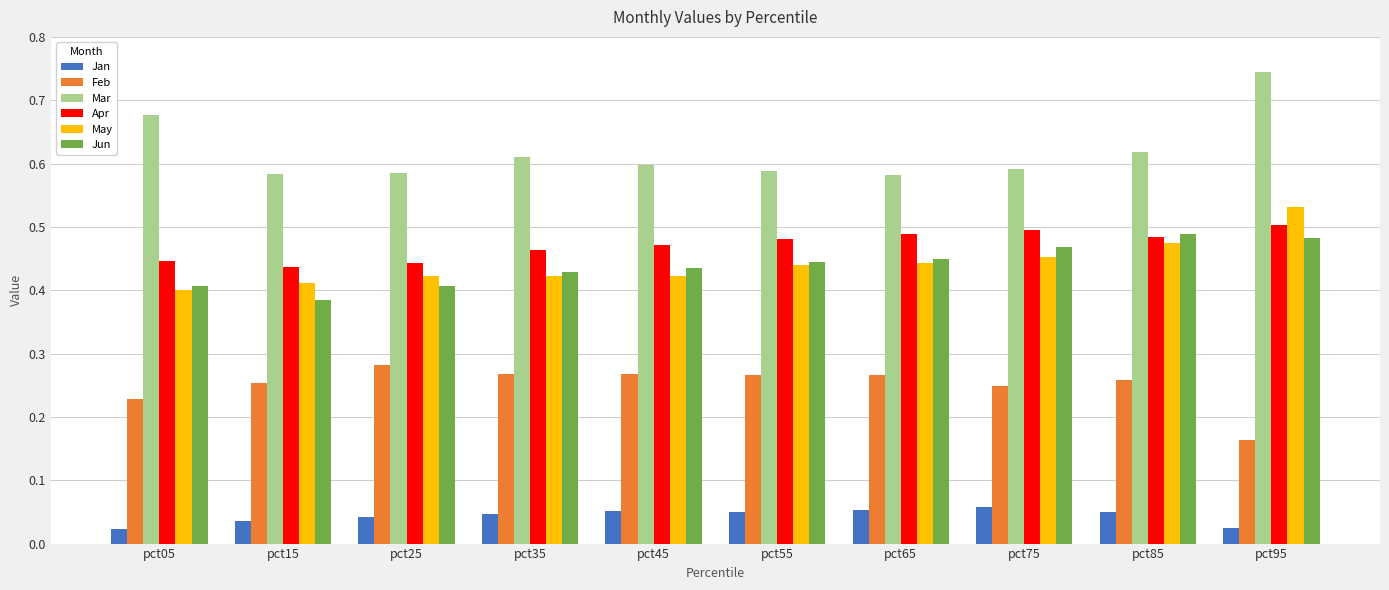

What is the sum of all Jun values?

4.4